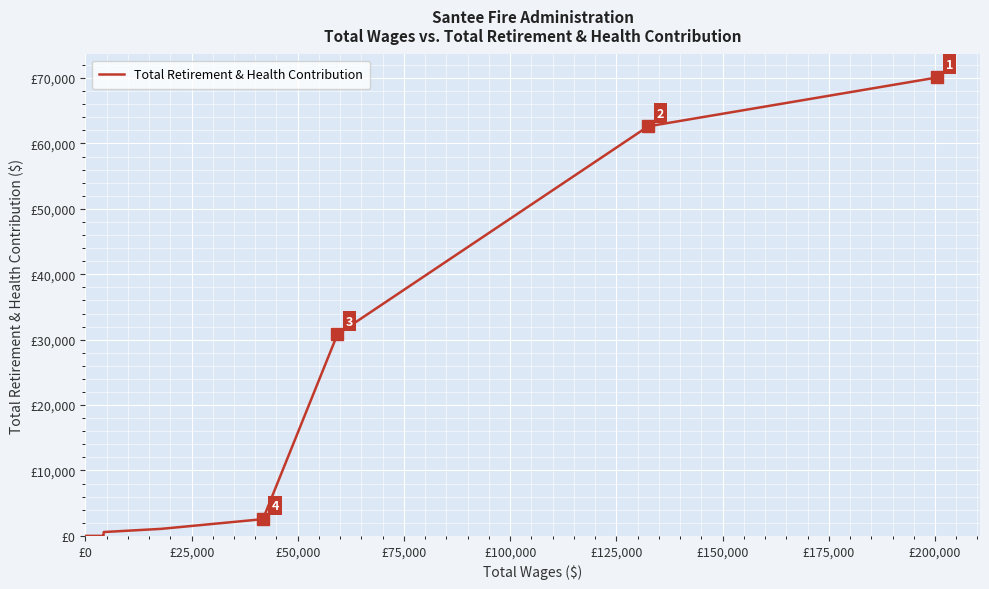

Reading left to right, transcribe all the data shown in this chart.

0	0	0	0	0	0	0	0	0	0	0	588	1072	2558	30805	62617	70098